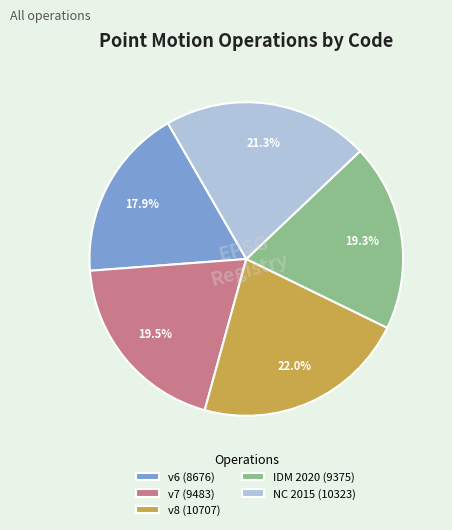

Between v8 (10707) and IDM 2020 (9375), which is larger?

v8 (10707)